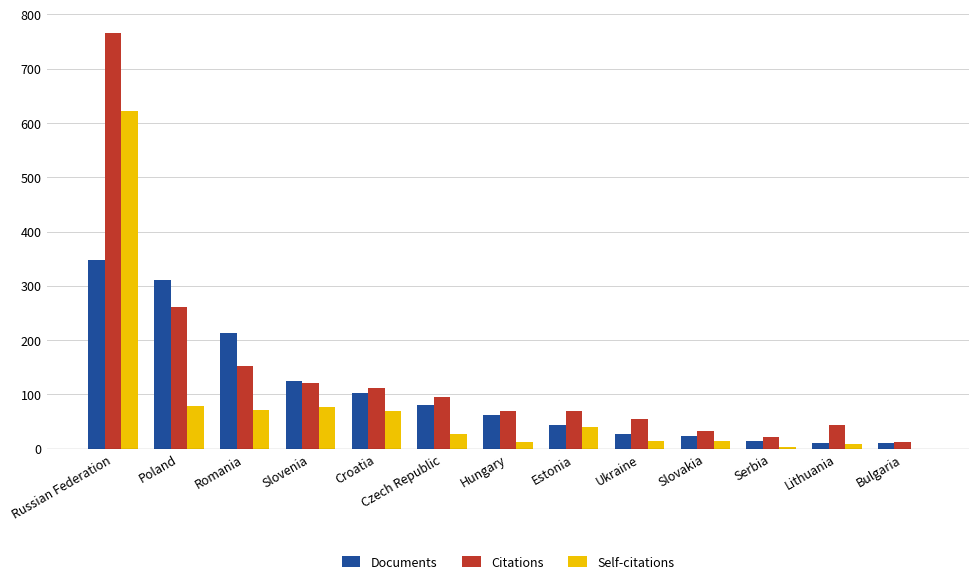

What is the greatest value displayed?

766